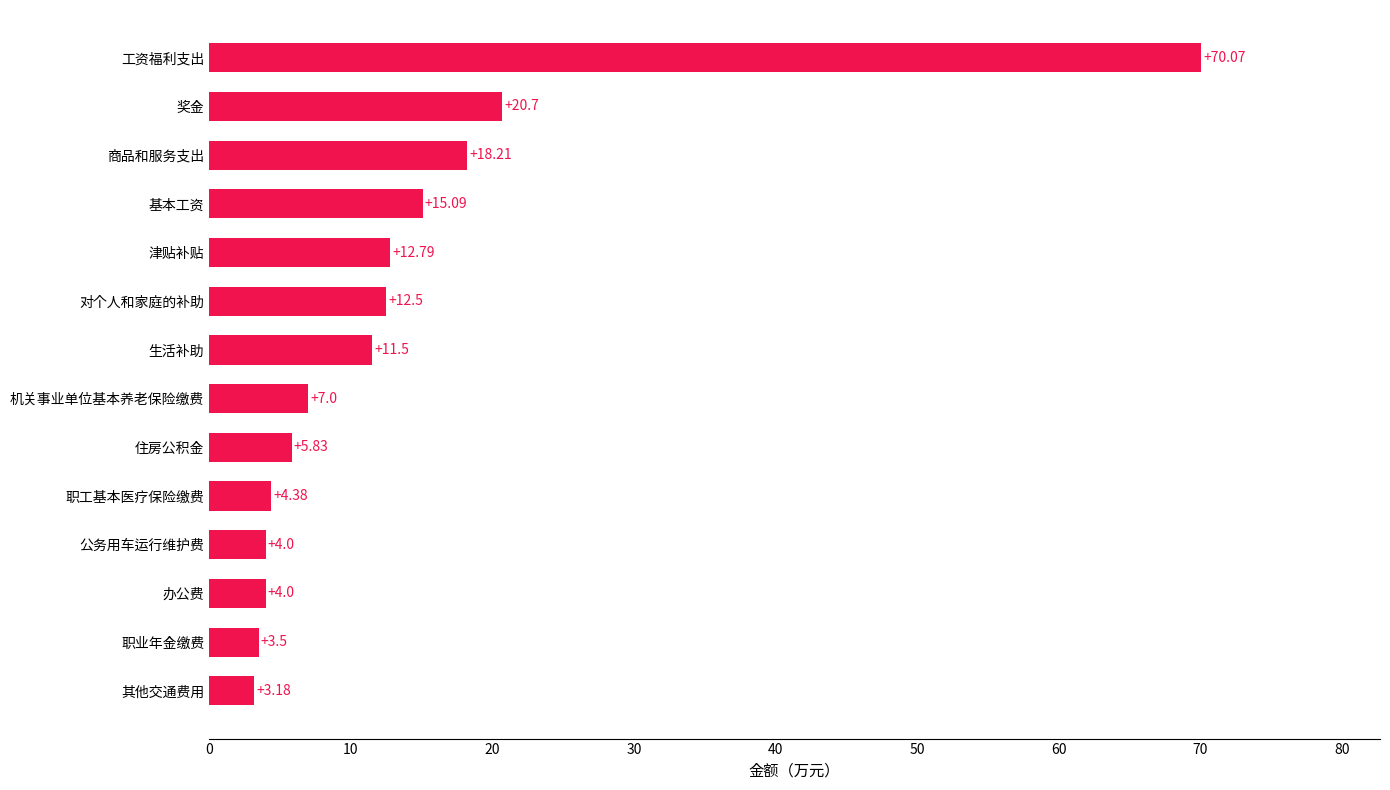

At which category does the chart reach its minimum across all series?

其他交通费用